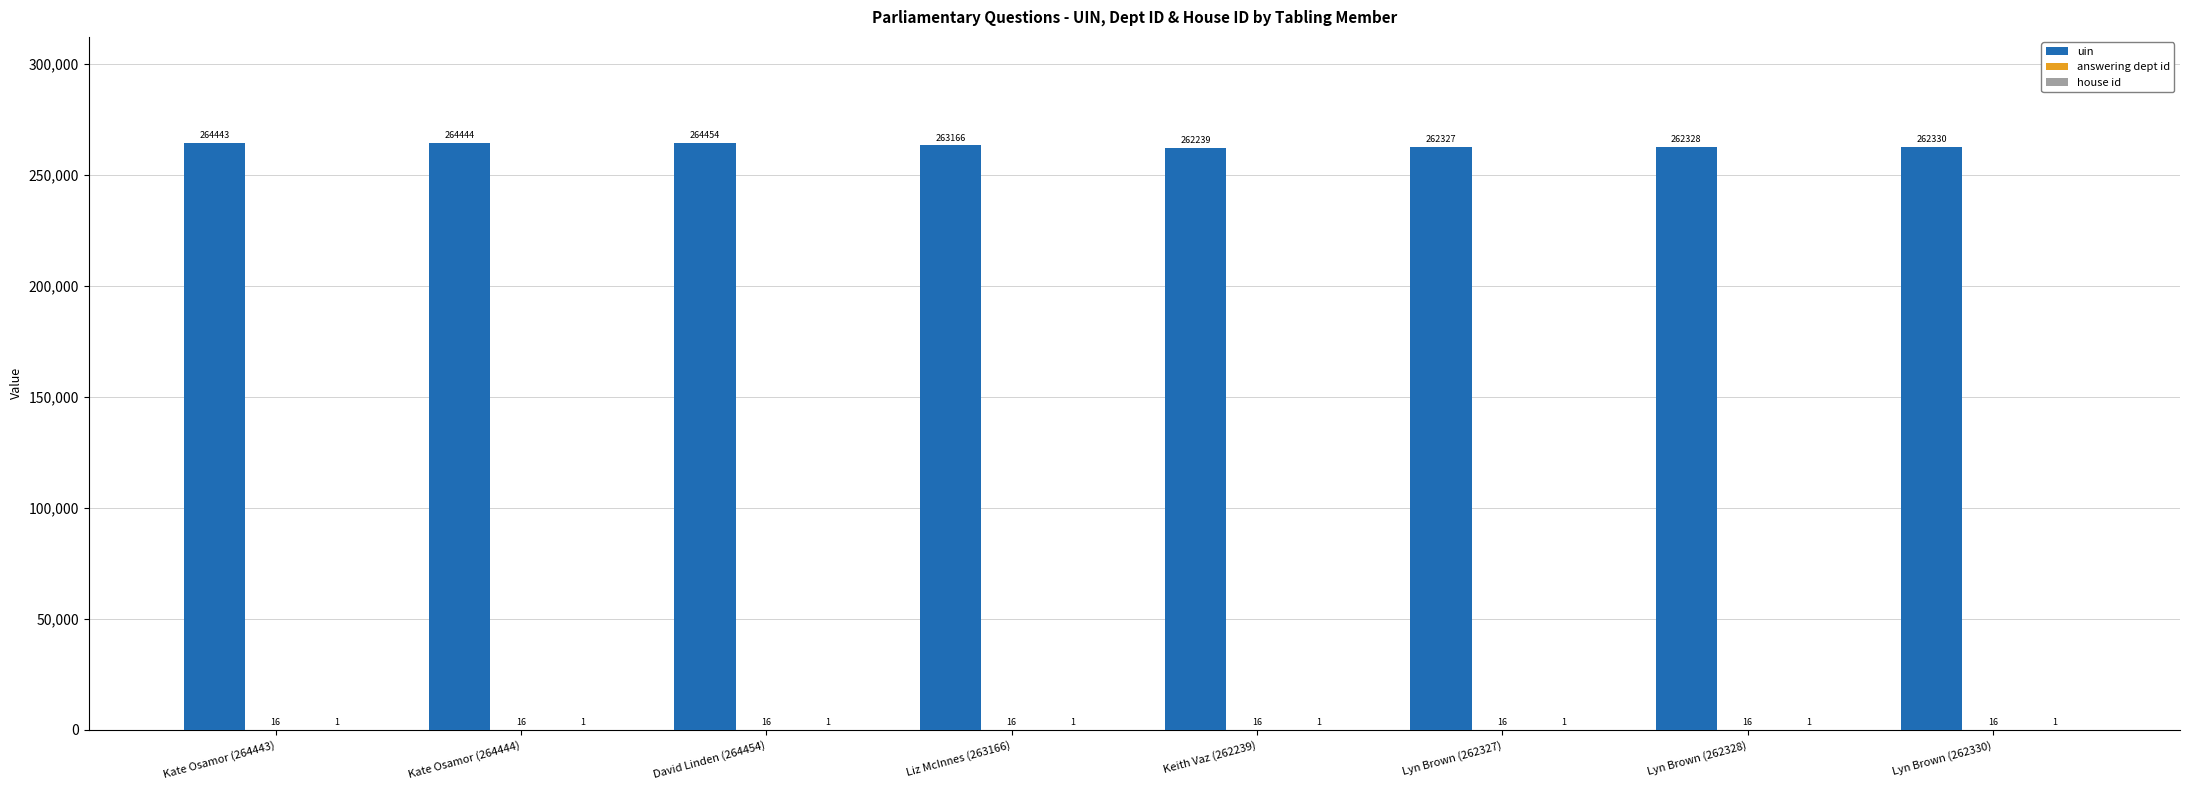

The value of uin at Lyn Brown (262330) is 406701. True or false?

False